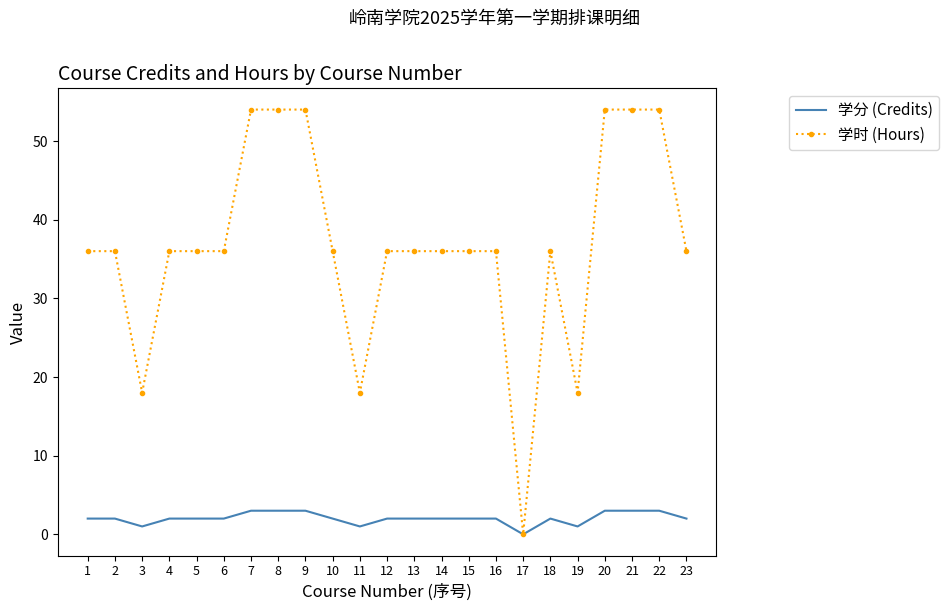

How many distinct data groups are displayed?

2